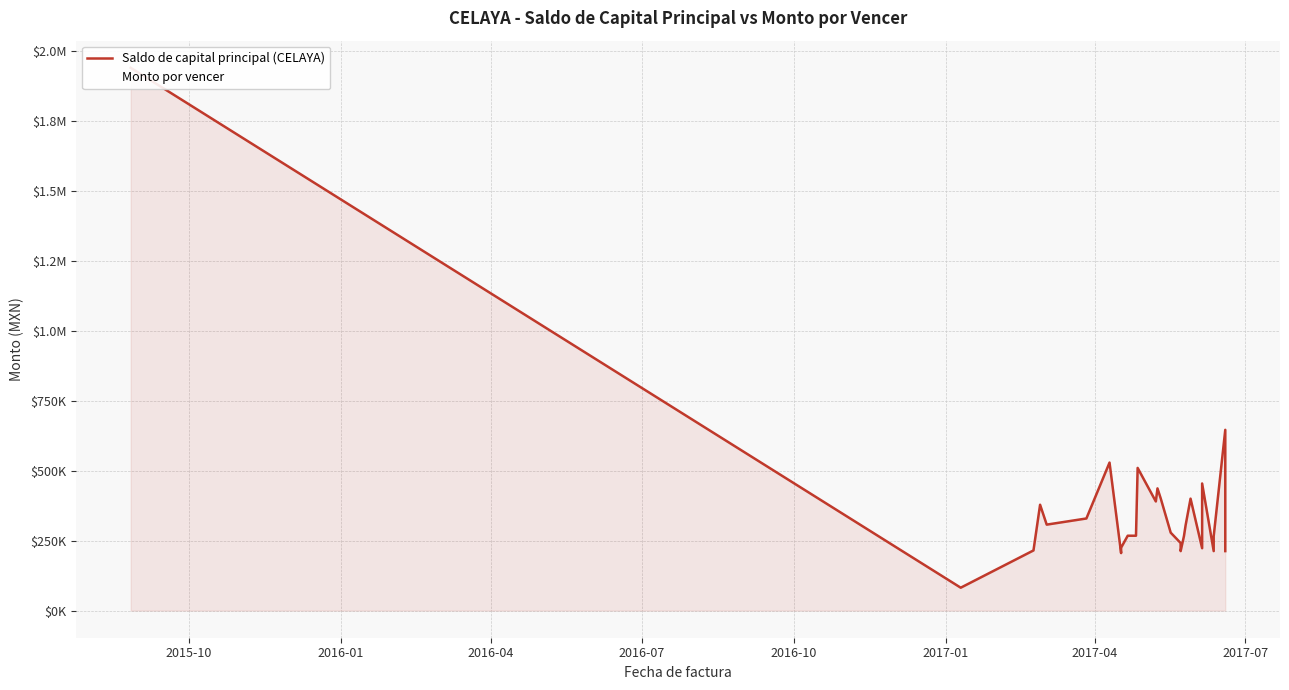

True or false: Monto por vencer and Saldo de capital principal (CELAYA) cross at least once.

False